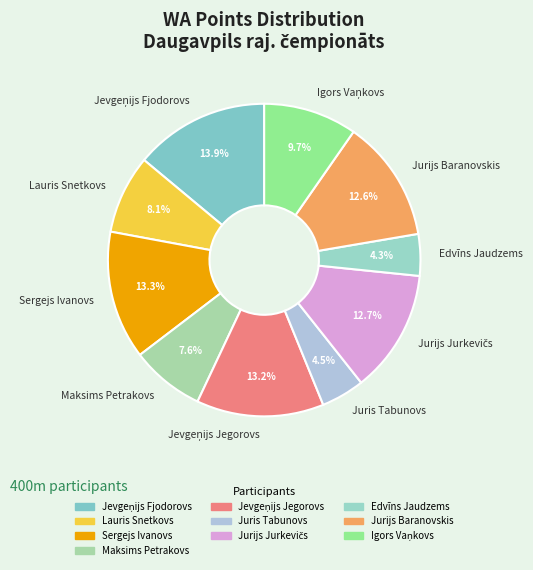

What is the ratio of the value at Jurijs Baranovskis to the value at Juris Tabunovs?

2.8